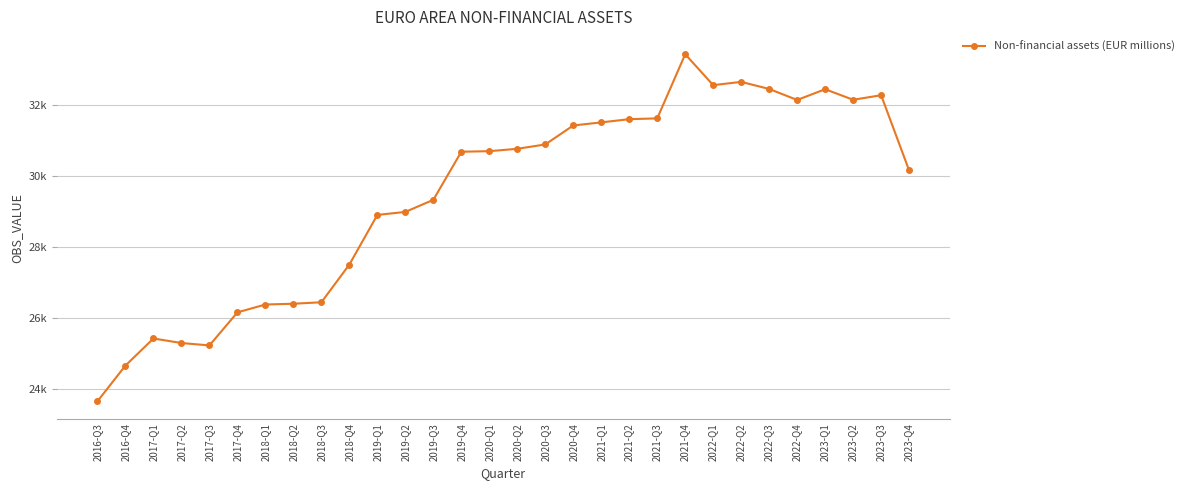

The value at 2022-Q1 is 32558.6. True or false?

True